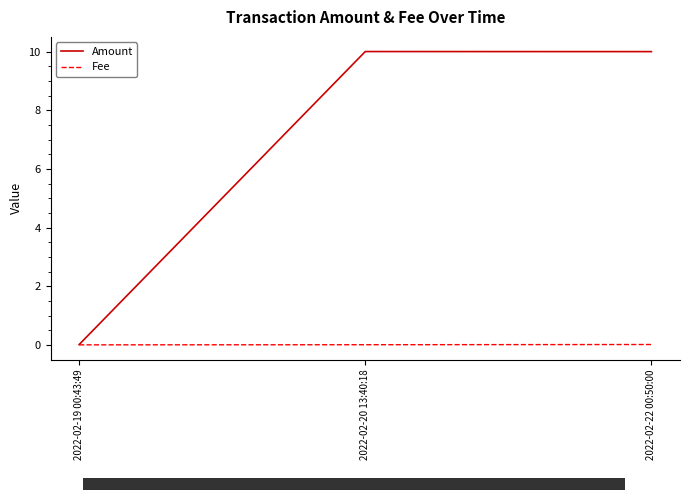

List the series in order of their overall mean, lowest first.

Fee, Amount